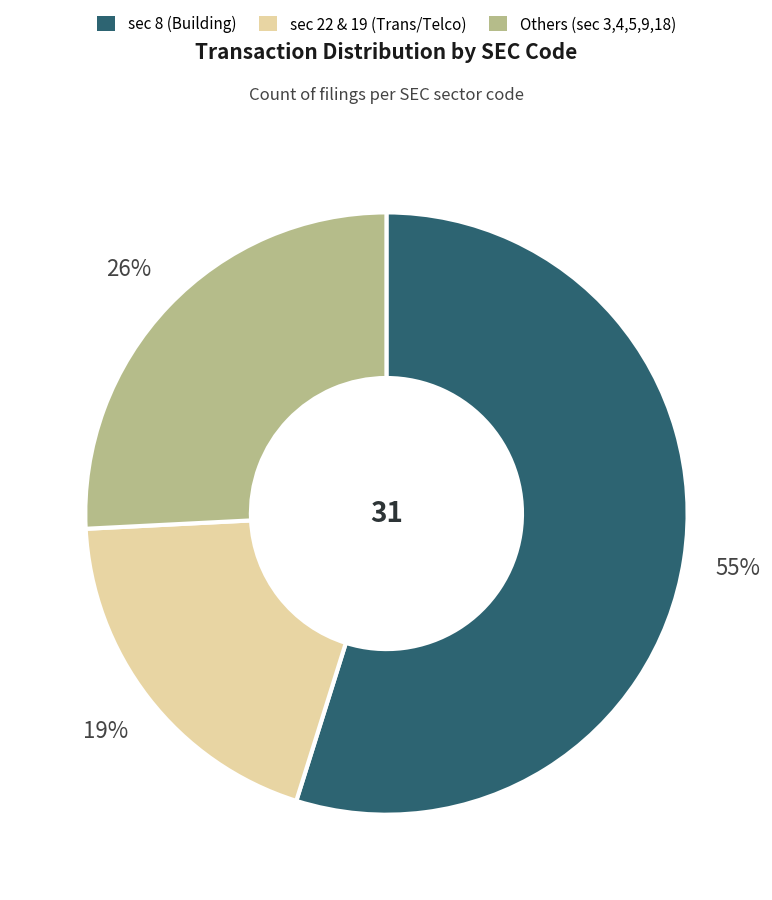

Does any single category account for the majority?

Yes